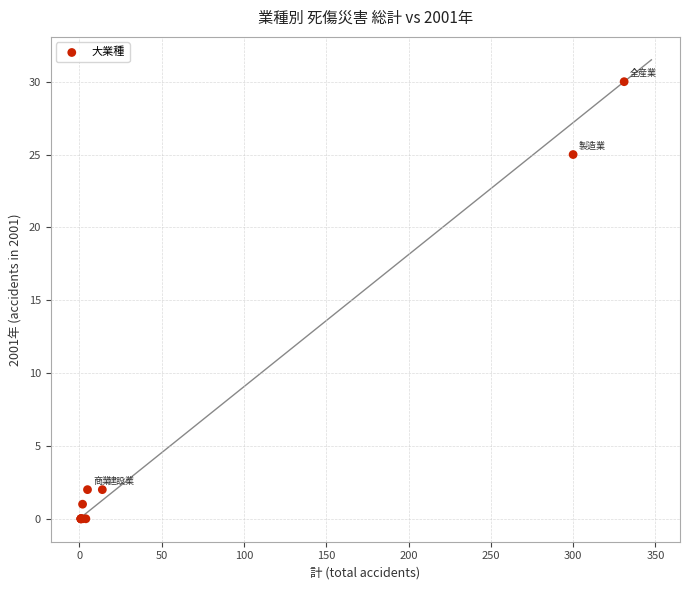

What Y value in the scatter plot is closest to 15?

25